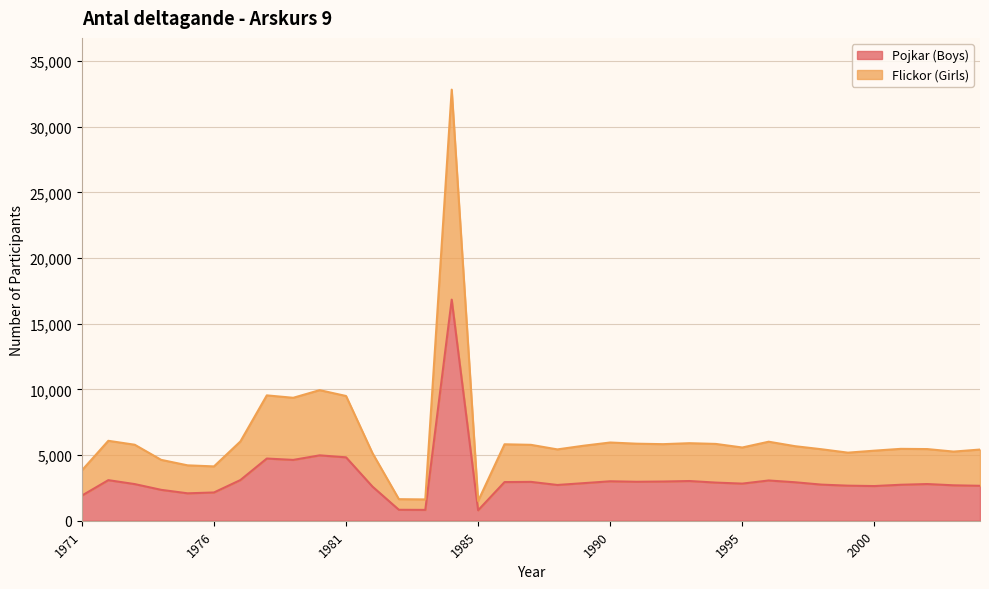

What is the highest value of the Pojkar (Boys) series?

16832